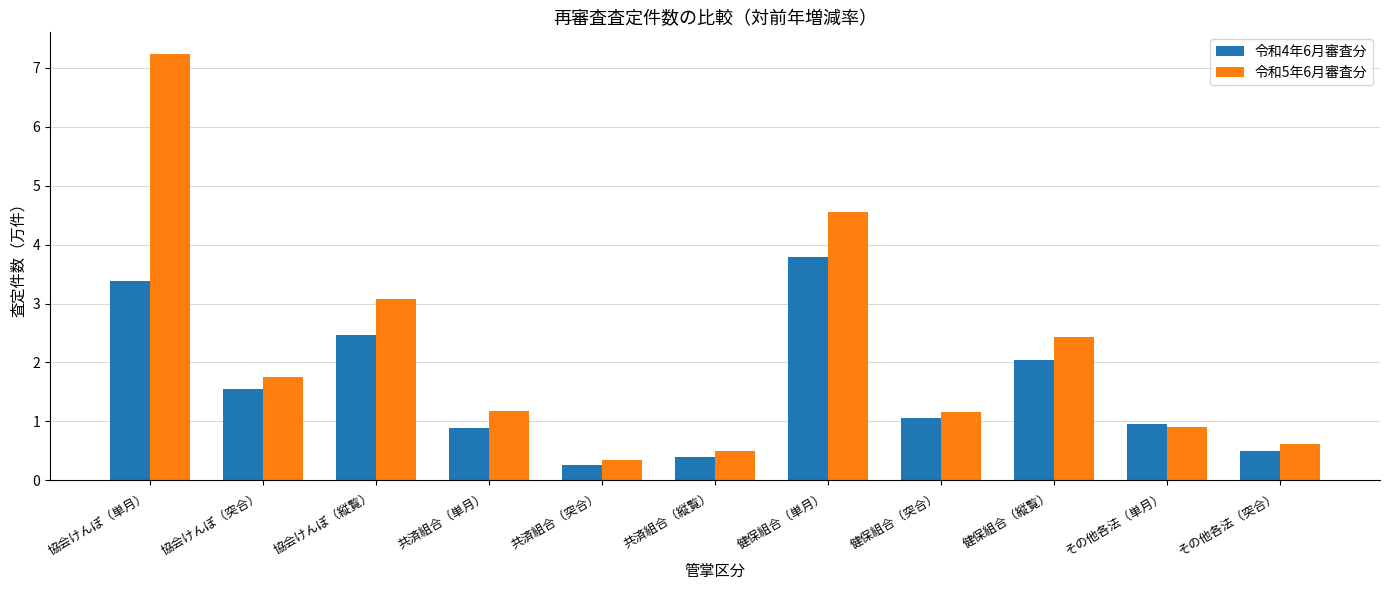

Is the value of 令和4年6月審査分 at 健保組合（単月） greater than the value of 令和5年6月審査分 at 共済組合（縦覧）?

Yes